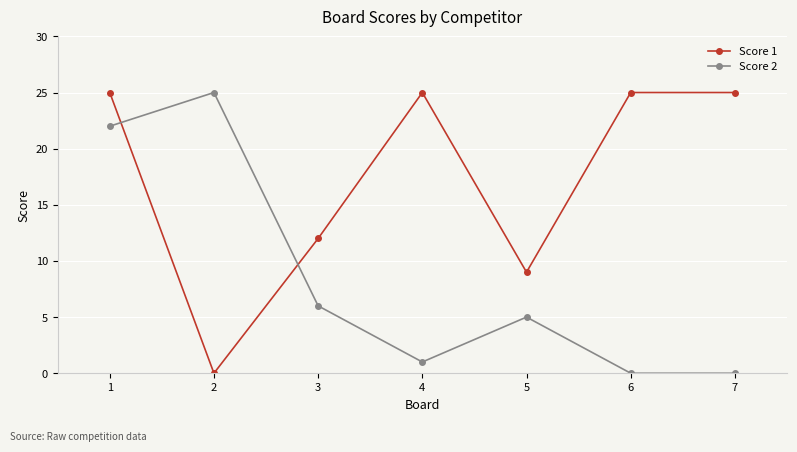

The Score 1 series shows 12 at 5. True or false?

False